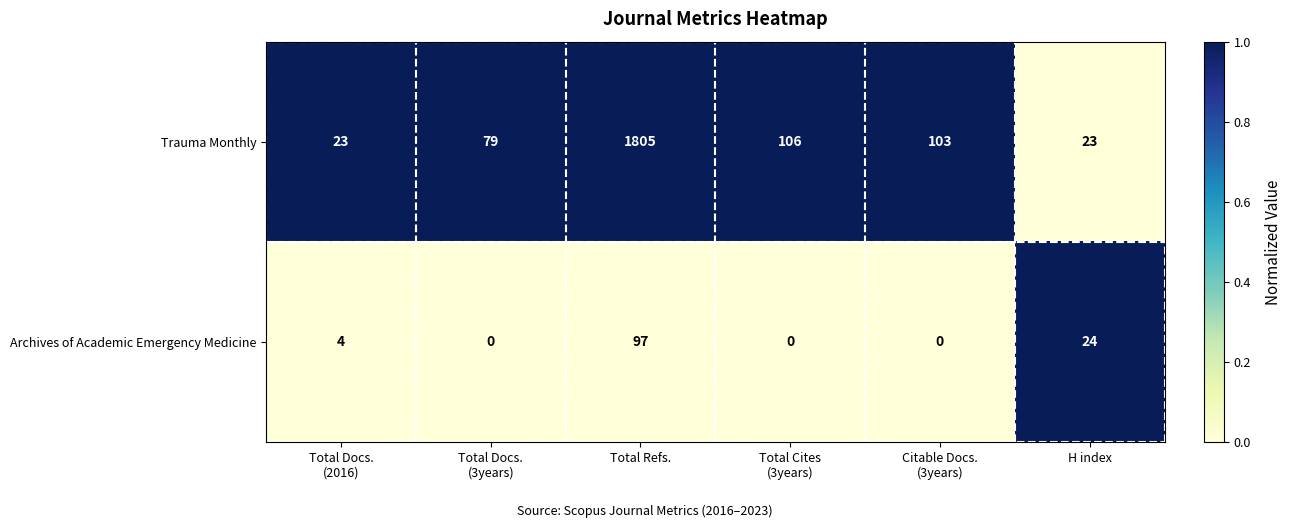

At how many categories does at least one series exceed 0?

6